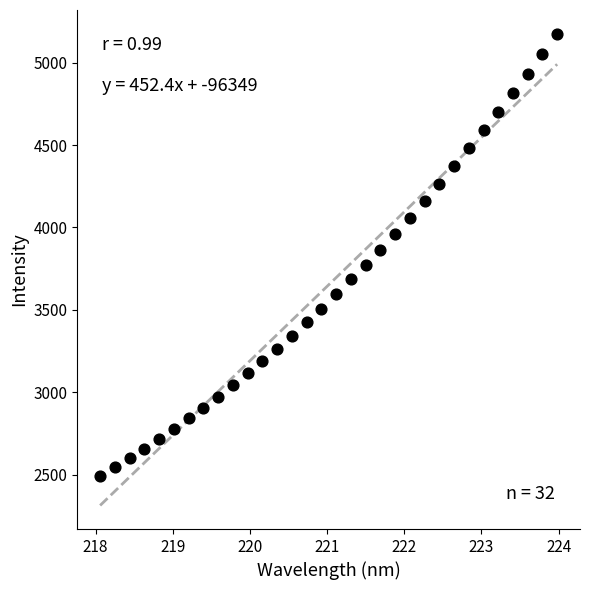

What is the range of X values (max minus min)?

5.9